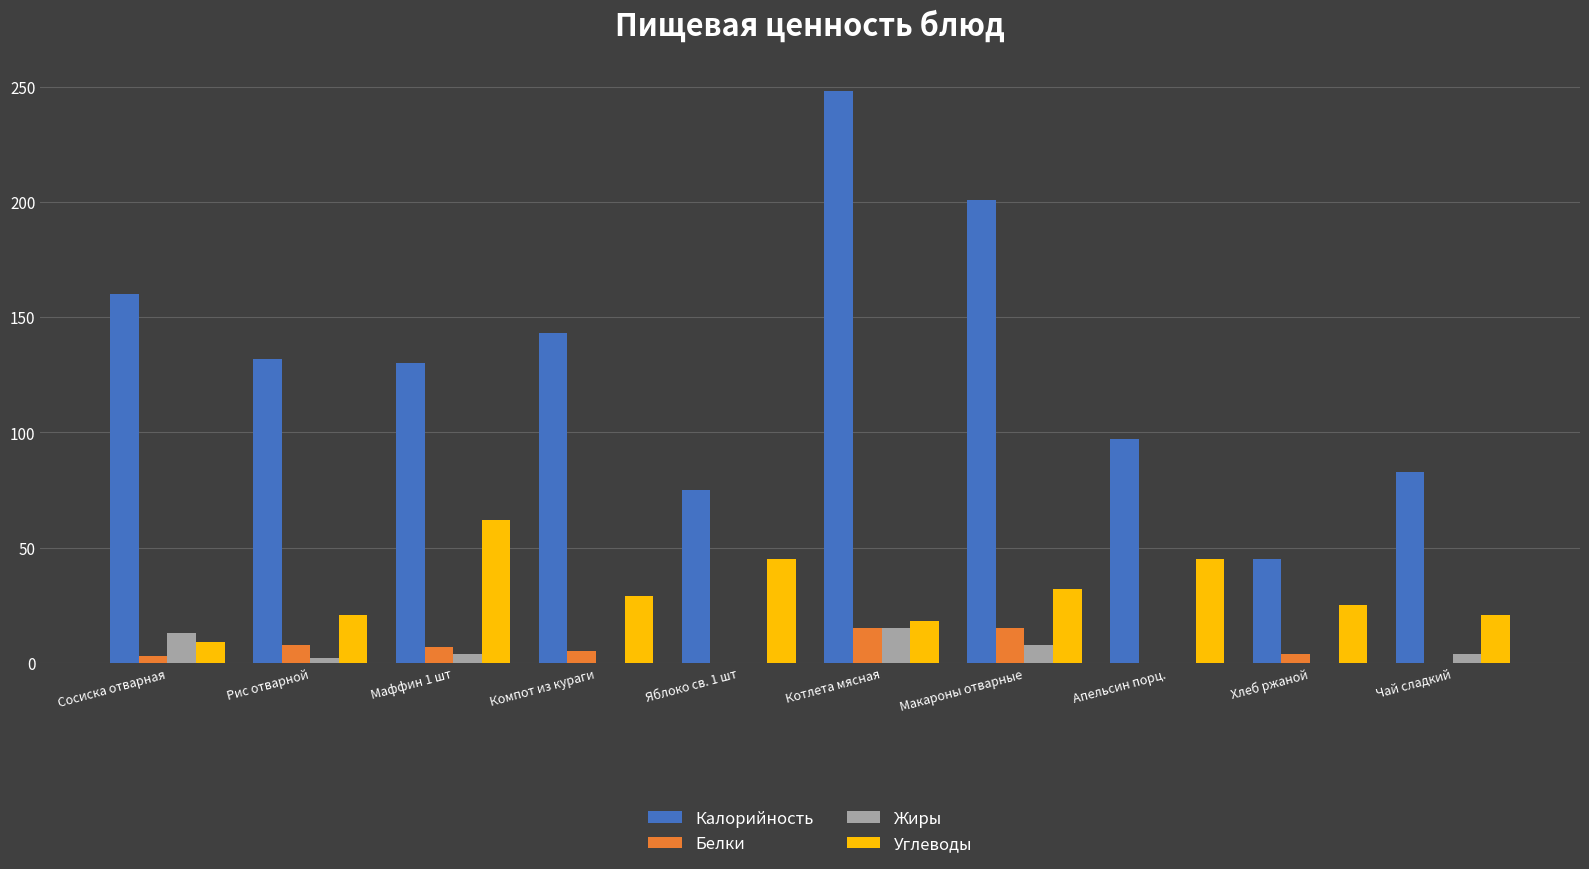

Where is Калорийность nearest to the value 146?

Компот из кураги